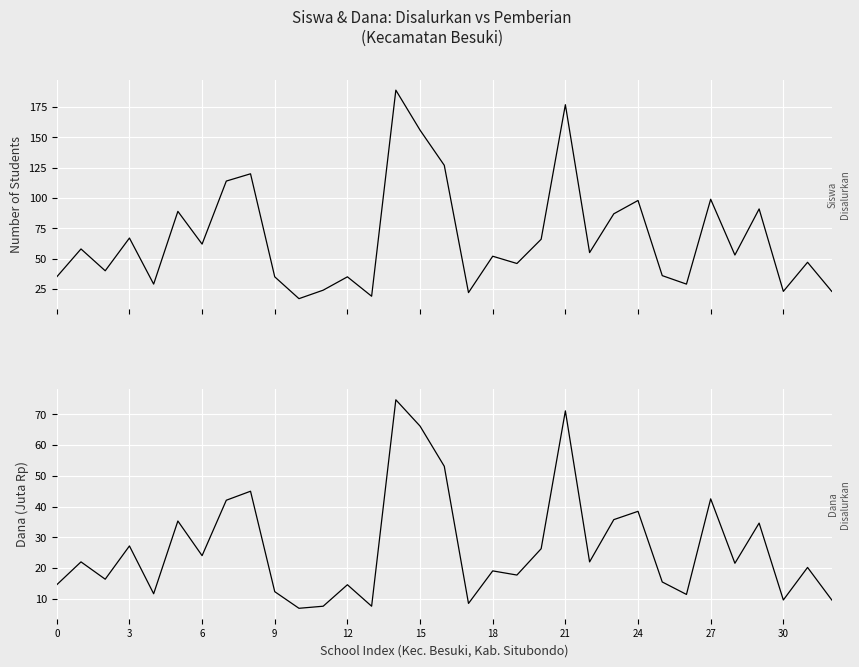

What is the label of the 12th point from the right?

21